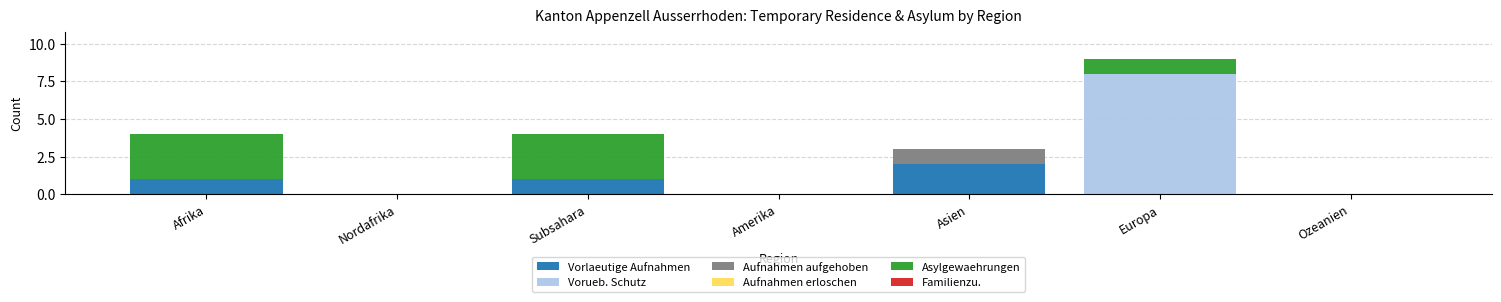

At which category is the sum across all series the highest?

Europa